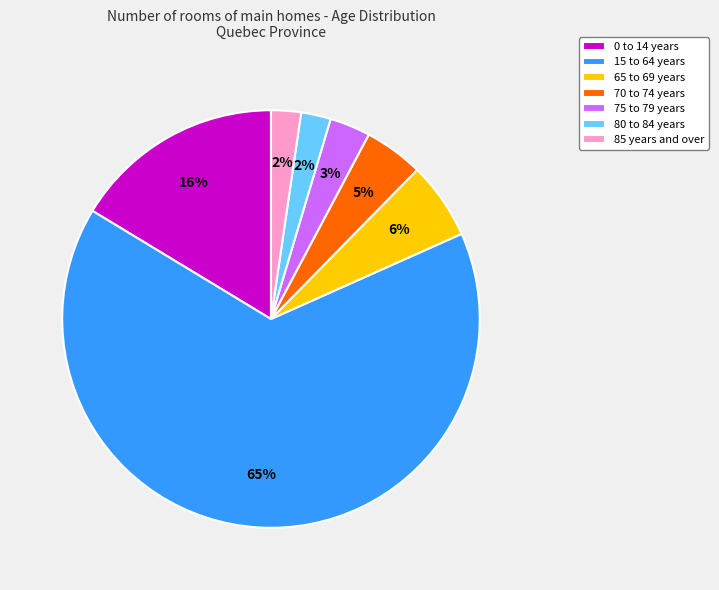

To the nearest percent, what is the combined percentage of 65 to 69 years and 85 years and over?

8%